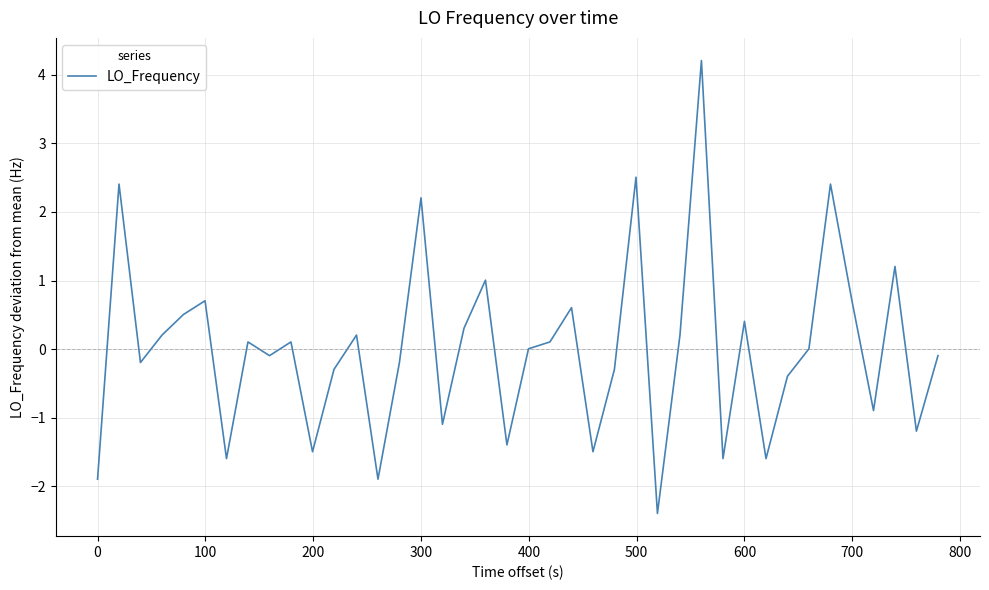

What is the difference between the maximum and minimum values?

6.6